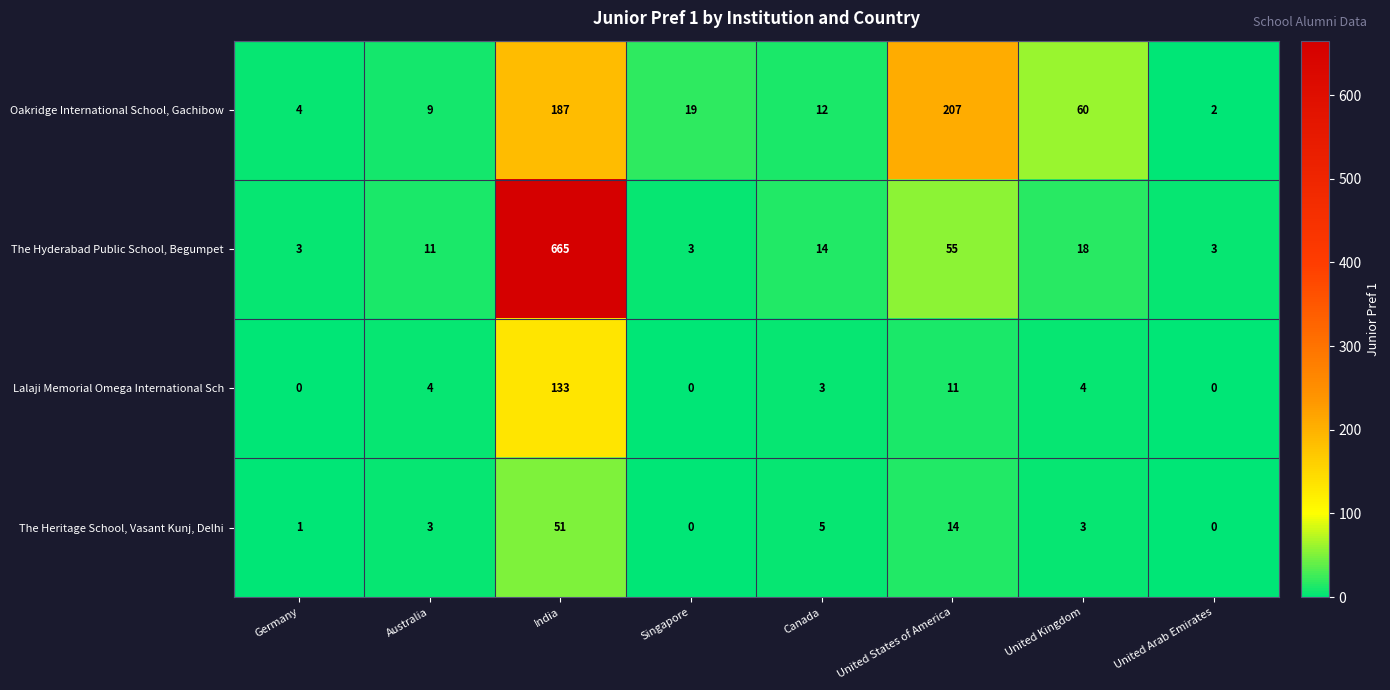

At Canada, list the series in order from largest to smallest.

The Hyderabad Public School, Begumpet, Oakridge International School, Gachibow, The Heritage School, Vasant Kunj, Delhi, Lalaji Memorial Omega International Sch